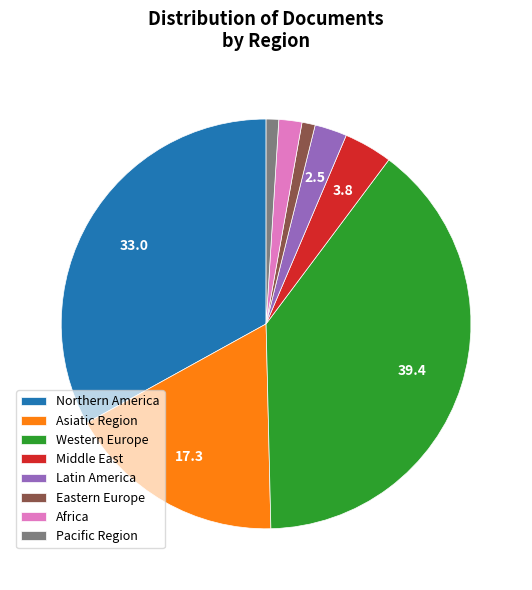

Combined, do Asiatic Region and Western Europe account for over 50%?

Yes